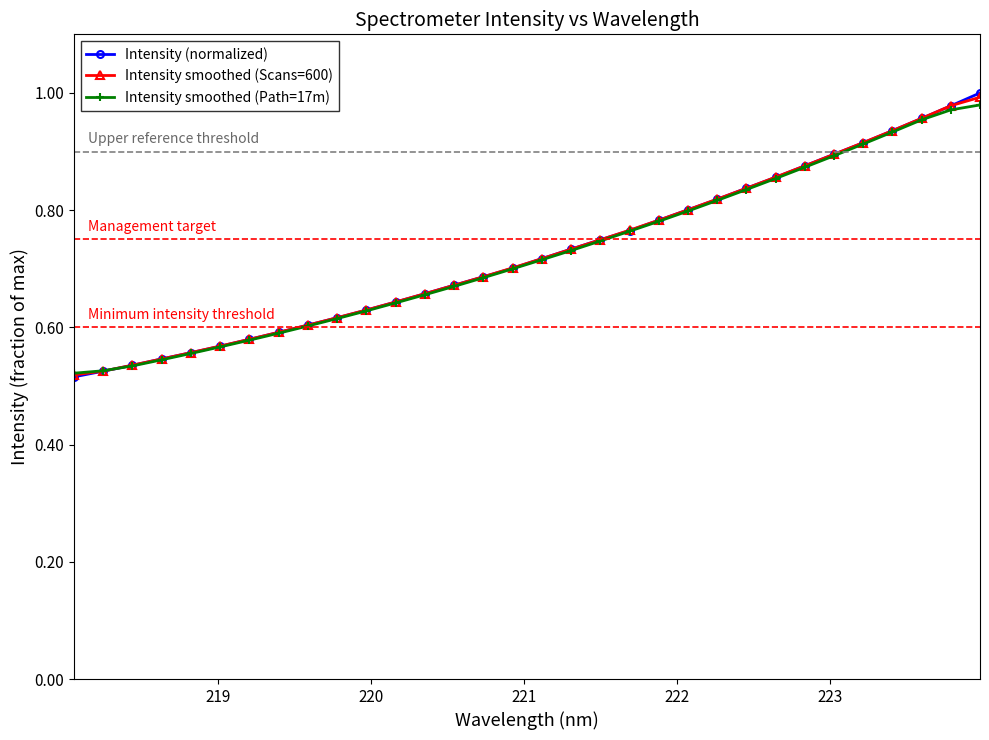

At how many categories does at least one series exceed 0?

32